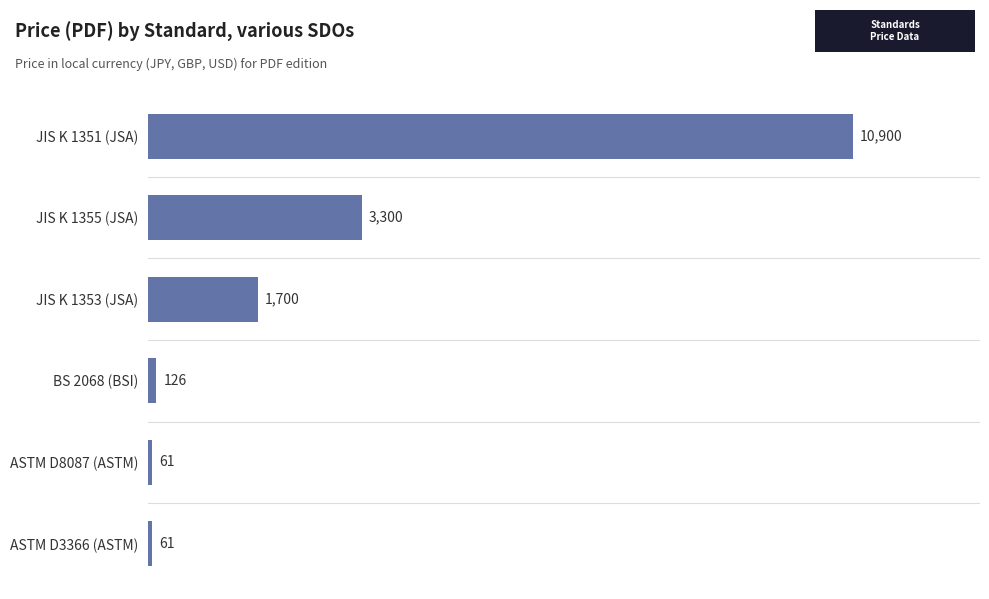

Between BS 2068 (BSI) and ASTM D3366 (ASTM), which is larger?

BS 2068 (BSI)